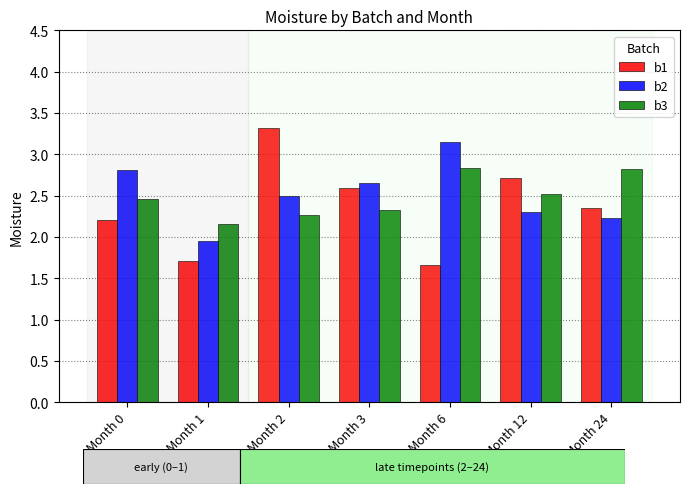

What is the lowest value of the b3 series?

2.2